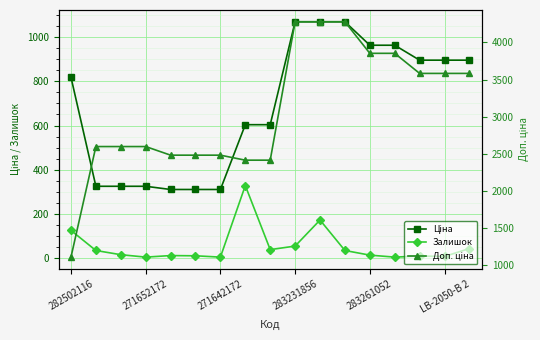

Is this an area chart (filled region under the line)?

No